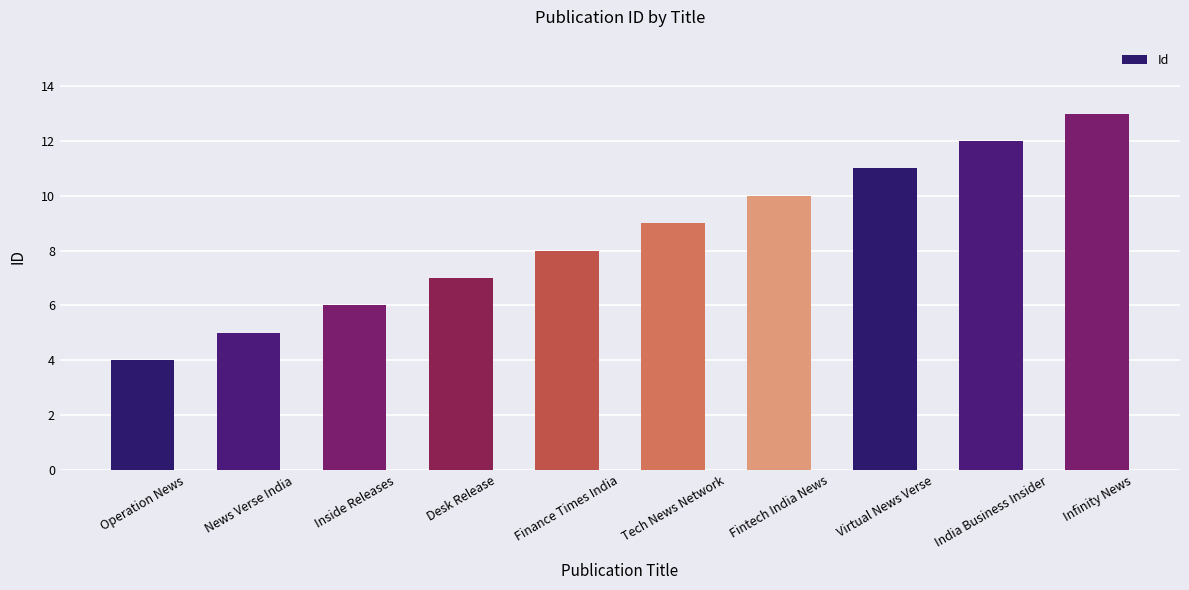

What is the change in value from Inside Releases to Desk Release?

+1